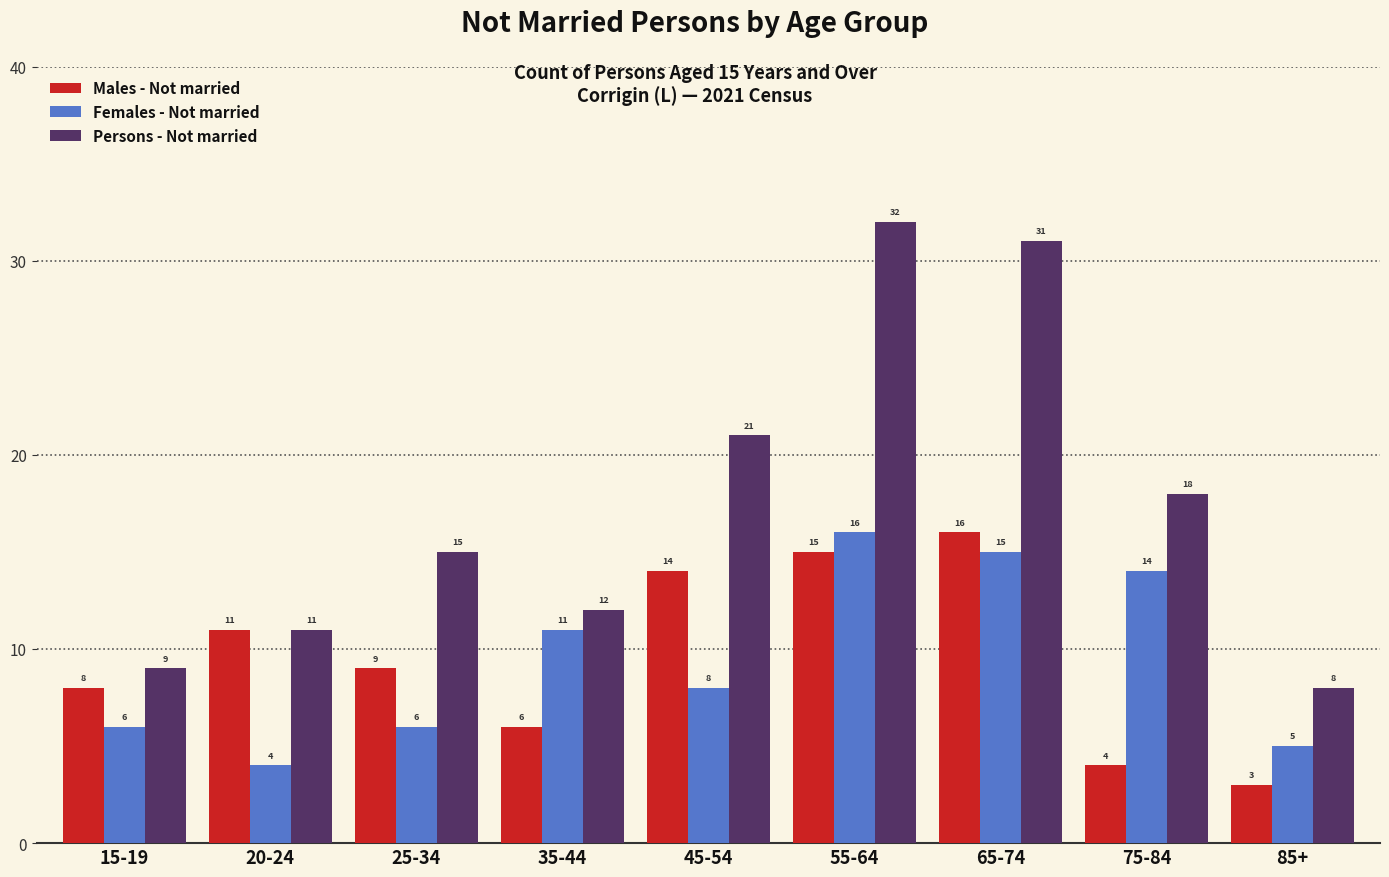

Reading left to right, transcribe all the data shown in this chart.

Males - Not married: 15-19=8	20-24=11	25-34=9	35-44=6	45-54=14	55-64=15	65-74=16	75-84=4	85+=3
Females - Not married: 15-19=6	20-24=4	25-34=6	35-44=11	45-54=8	55-64=16	65-74=15	75-84=14	85+=5
Persons - Not married: 15-19=9	20-24=11	25-34=15	35-44=12	45-54=21	55-64=32	65-74=31	75-84=18	85+=8